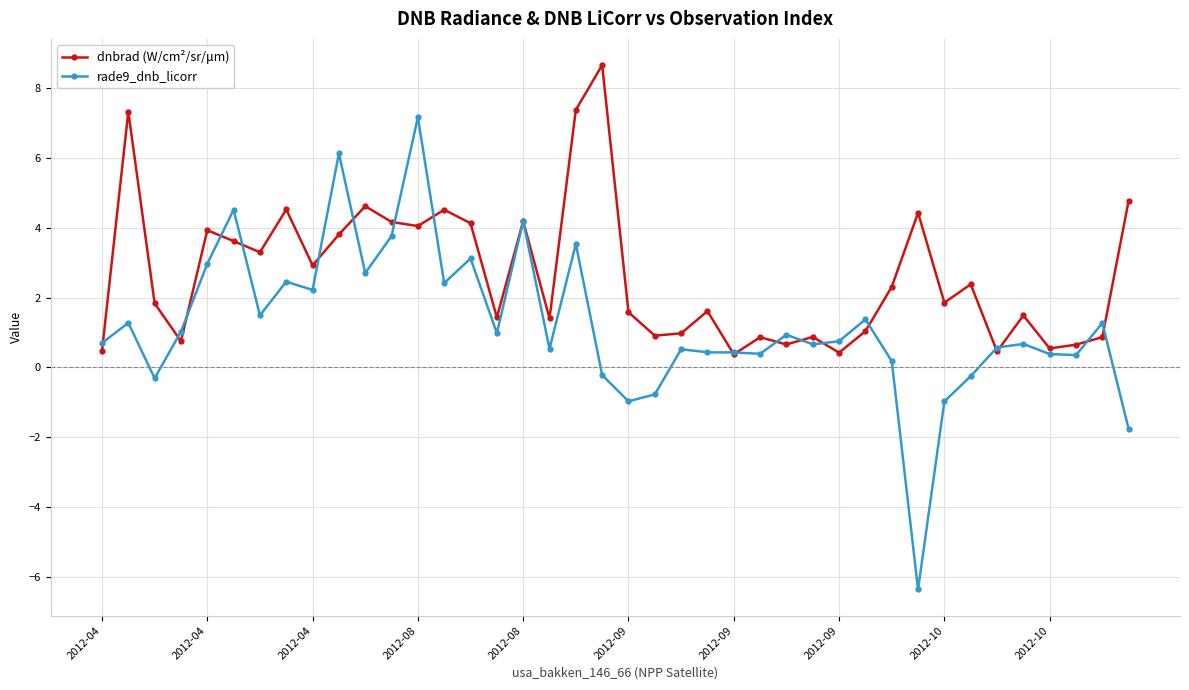

What is the sum of all rade9_dnb_licorr values?

48.6